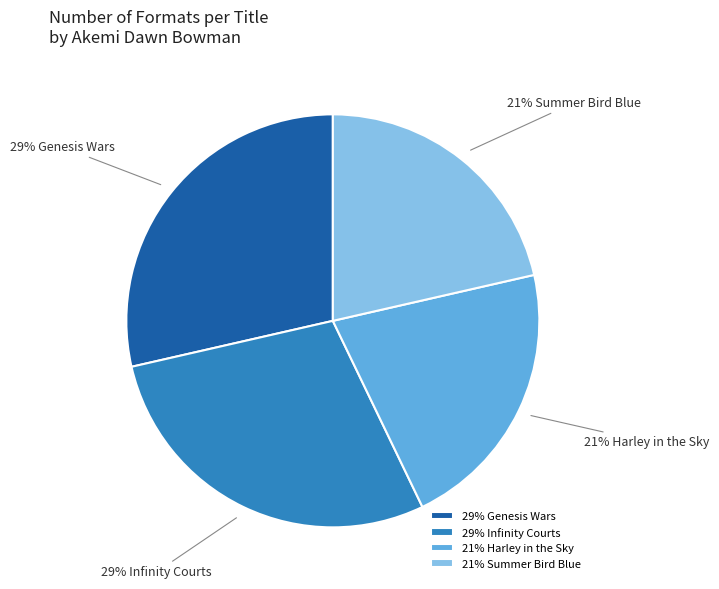

Is 21% Summer Bird Blue the majority of the pie?

No